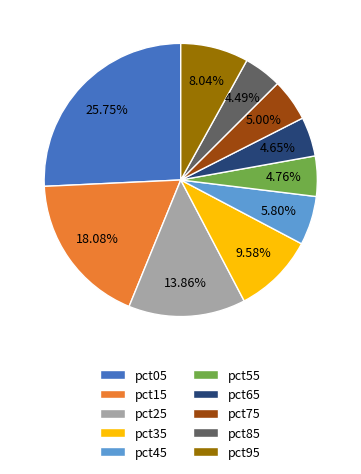

To the nearest percent, what is the difference between the largest and smallest slice percentages?

21%